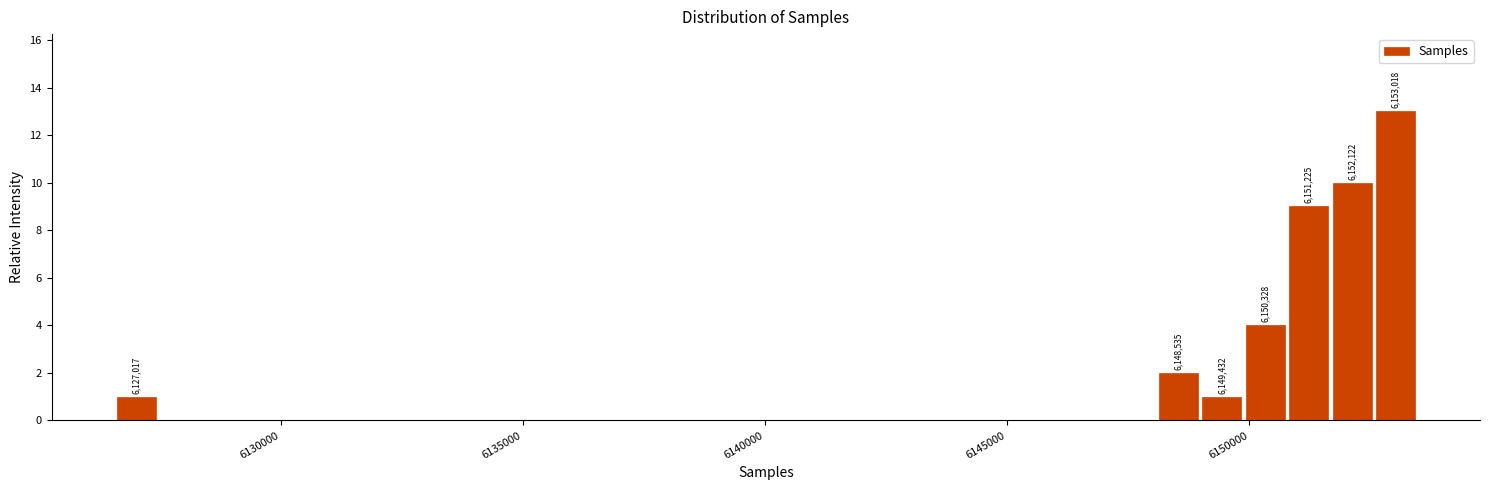

Read against the x-axis, roughly where is the centre of the tallest bar?

6153000